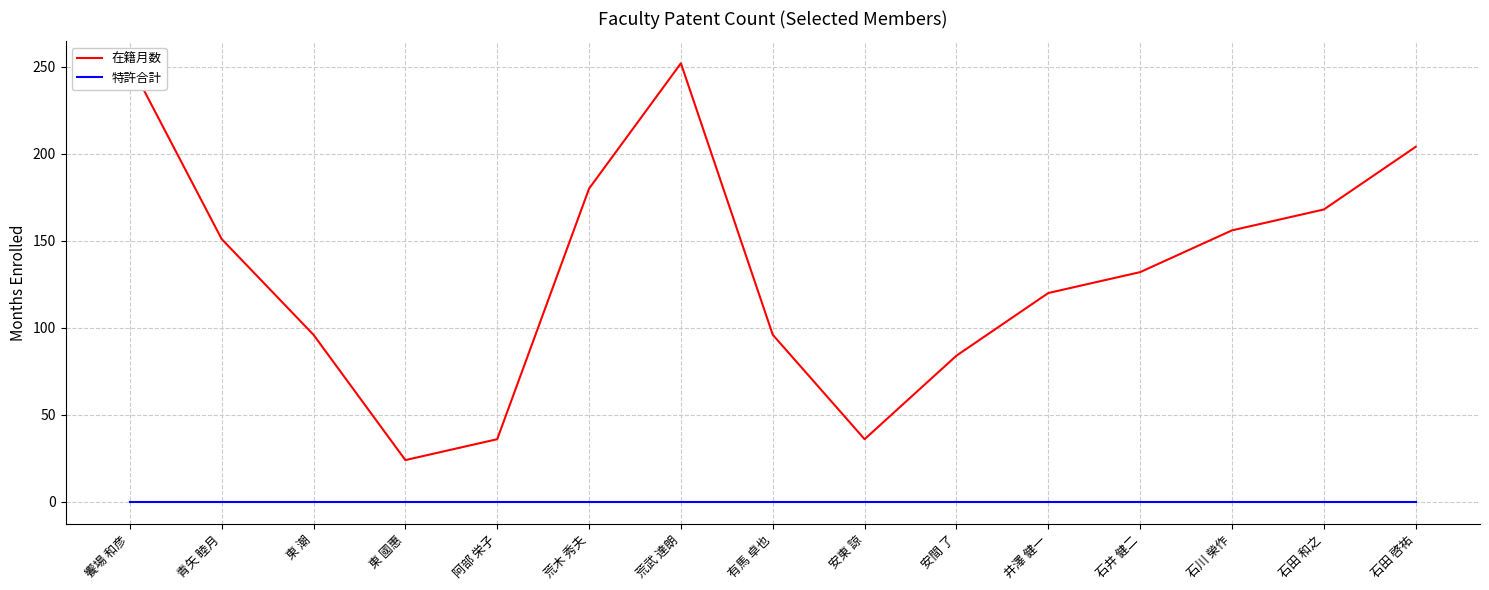

What is the maximum value shown in the chart?

252